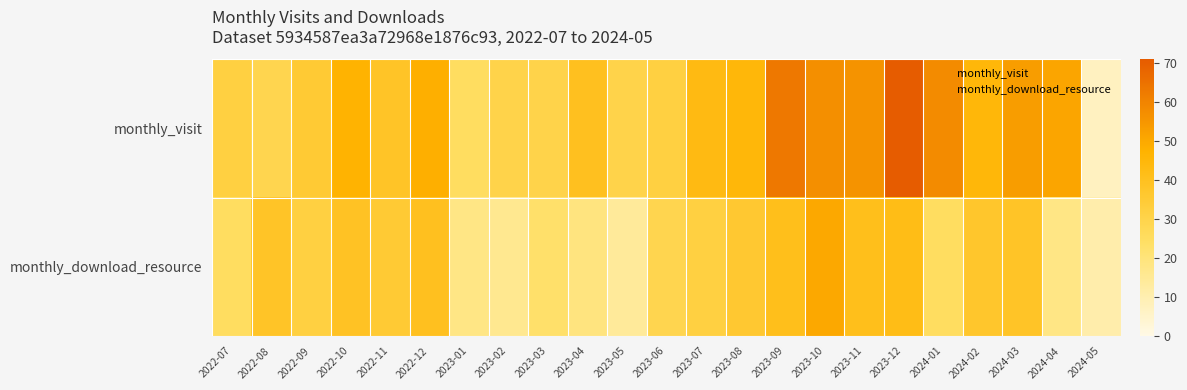

Reading left to right, list all the values displayed in this chart.

monthly_visit: 2022-07=32	2022-08=29	2022-09=35	2022-10=47	2022-11=38	2022-12=48	2023-01=25	2023-02=30	2023-03=30	2023-04=40	2023-05=30	2023-06=32	2023-07=43	2023-08=45	2023-09=63	2023-10=57	2023-11=56	2023-12=71	2024-01=58	2024-02=45	2024-03=53	2024-04=51	2024-05=7
monthly_download_resource: 2022-07=25	2022-08=38	2022-09=32	2022-10=39	2022-11=35	2022-12=40	2023-01=18	2023-02=16	2023-03=23	2023-04=19	2023-05=14	2023-06=29	2023-07=32	2023-08=36	2023-09=41	2023-10=50	2023-11=41	2023-12=42	2024-01=25	2024-02=37	2024-03=38	2024-04=18	2024-05=11